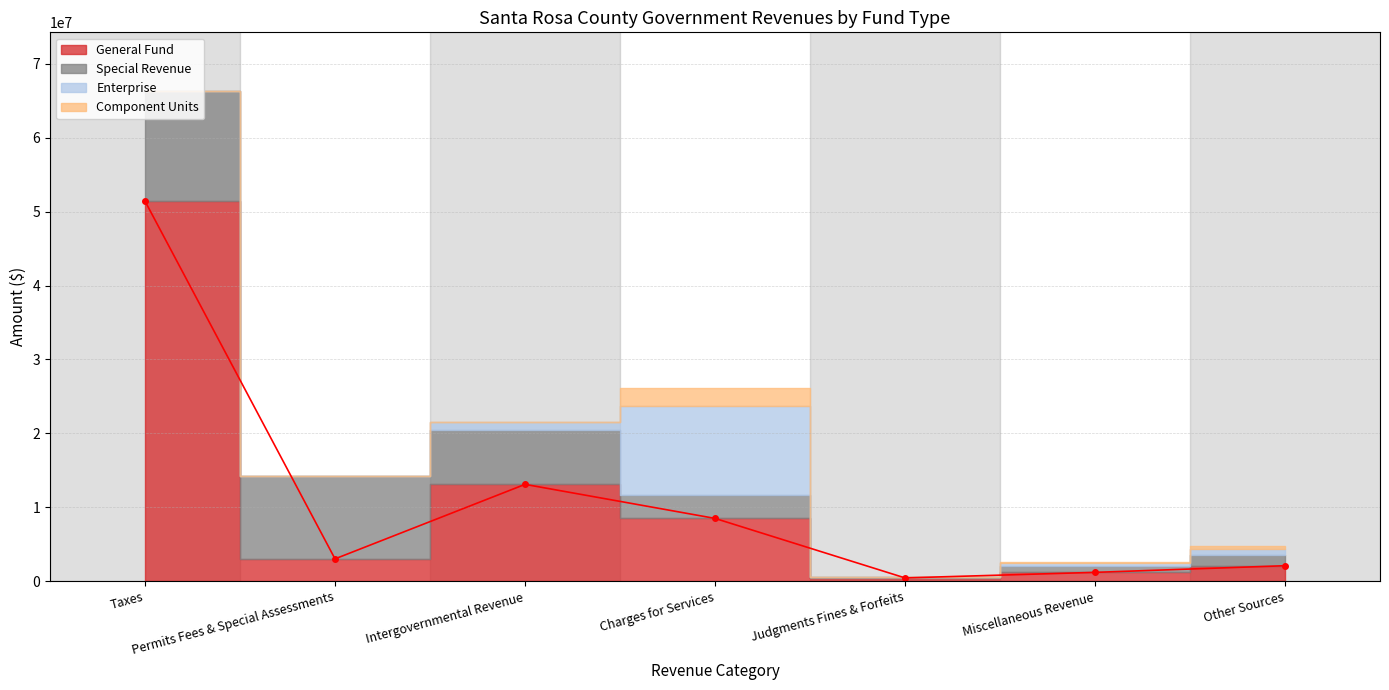

The value of General Fund at Miscellaneous Revenue is 1200000. True or false?

True